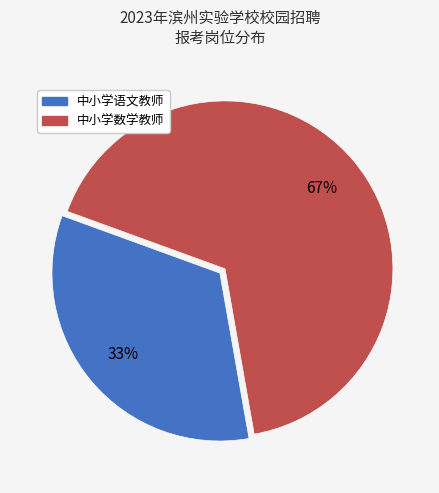

To the nearest percent, what is the combined percentage of 中小学数学教师 and 中小学语文教师?

100%